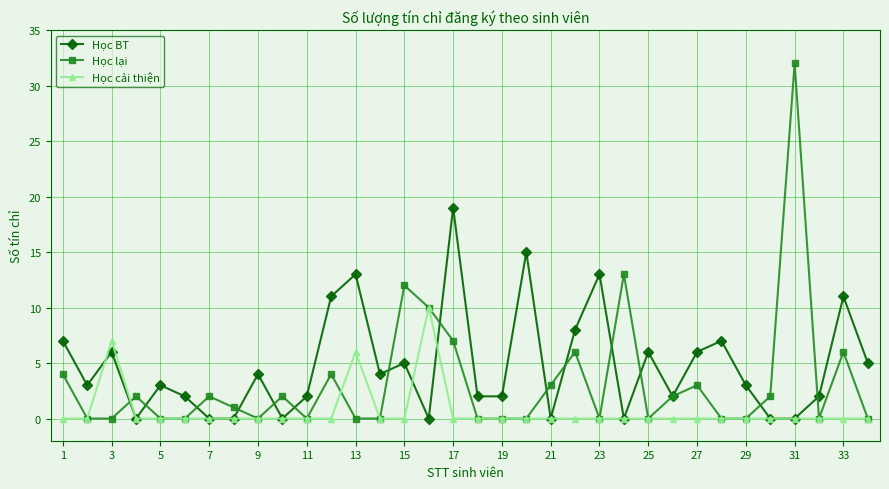

Rank the series by their average value, from highest to lowest.

Học BT, Học lại, Học cải thiện